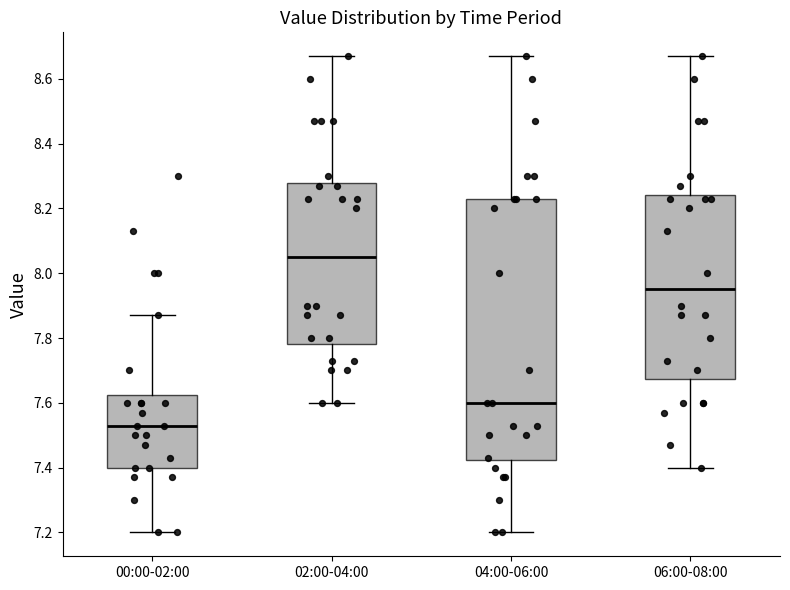

Reading left to right, transcribe this box plot: for each box, give where its median line is, the range the box spans, and where its two whiskers end, as read against the y-axis. The values are not printed on the chart, so give them approximately, as read against the axis.

00:00-02:00: median 7.54, box 7.40 to 7.62, whiskers 7.20 to 7.88
02:00-04:00: median 8.06, box 7.78 to 8.28, whiskers 7.60 to 8.68
04:00-06:00: median 7.60, box 7.42 to 8.24, whiskers 7.20 to 8.68
06:00-08:00: median 7.96, box 7.68 to 8.24, whiskers 7.40 to 8.68